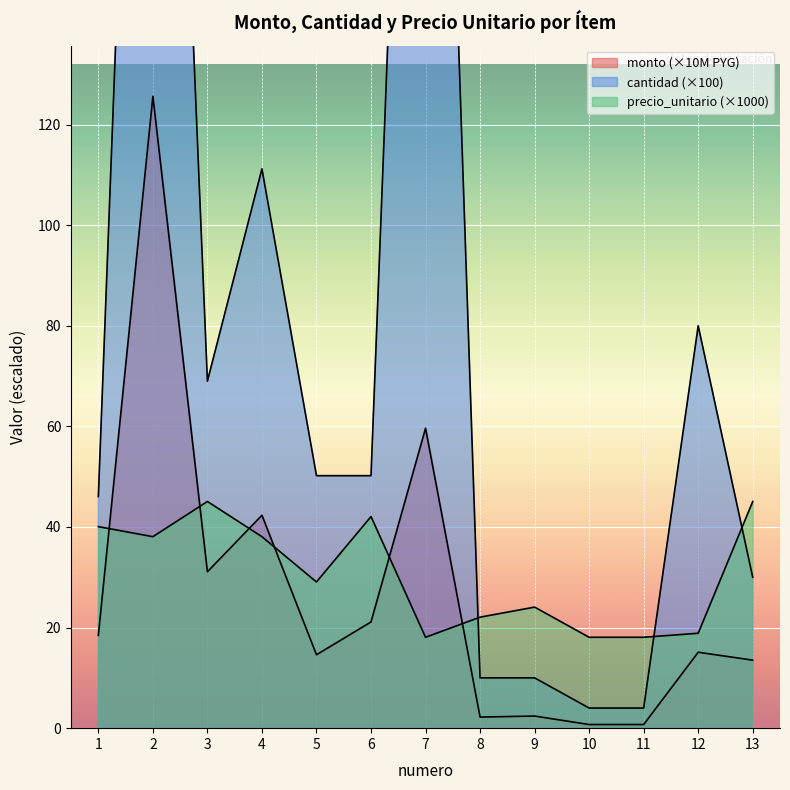

What is the total value across all series at 8?

34.3